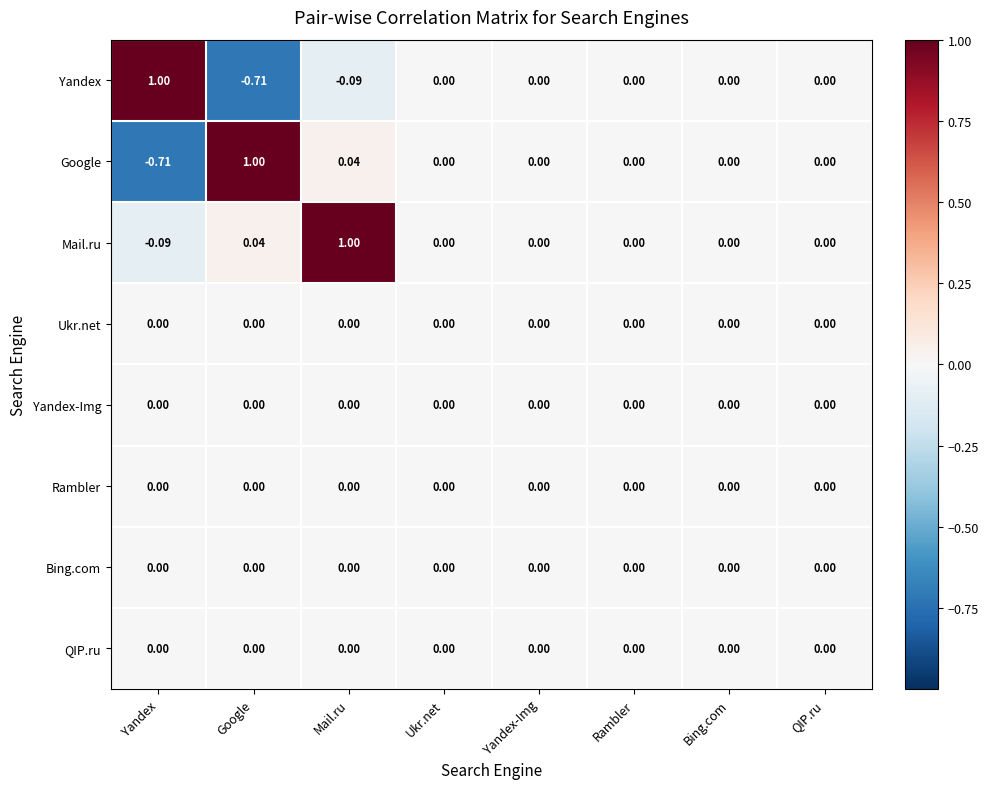

Which series has the largest total across all categories?

Mail.ru